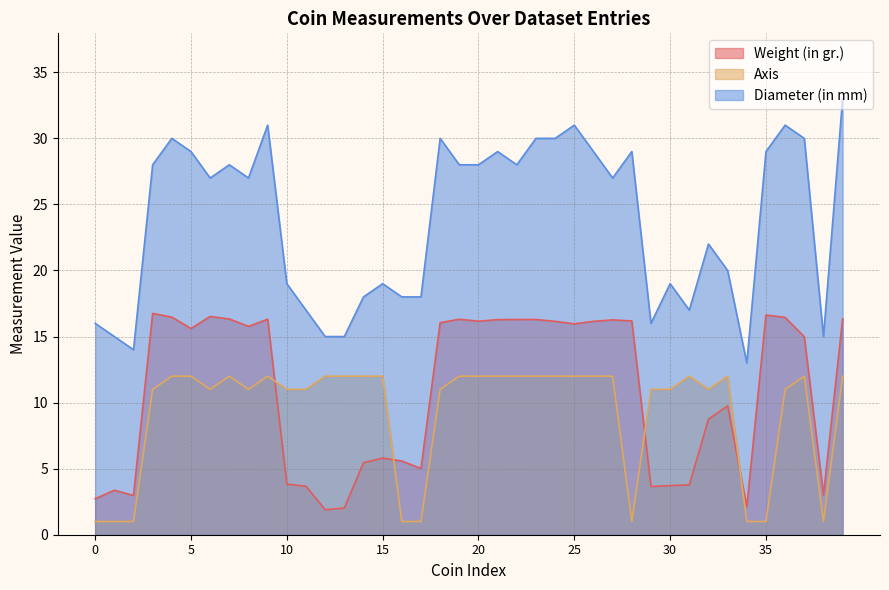

True or false: Axis and Diameter (in mm) intersect in this chart.

False